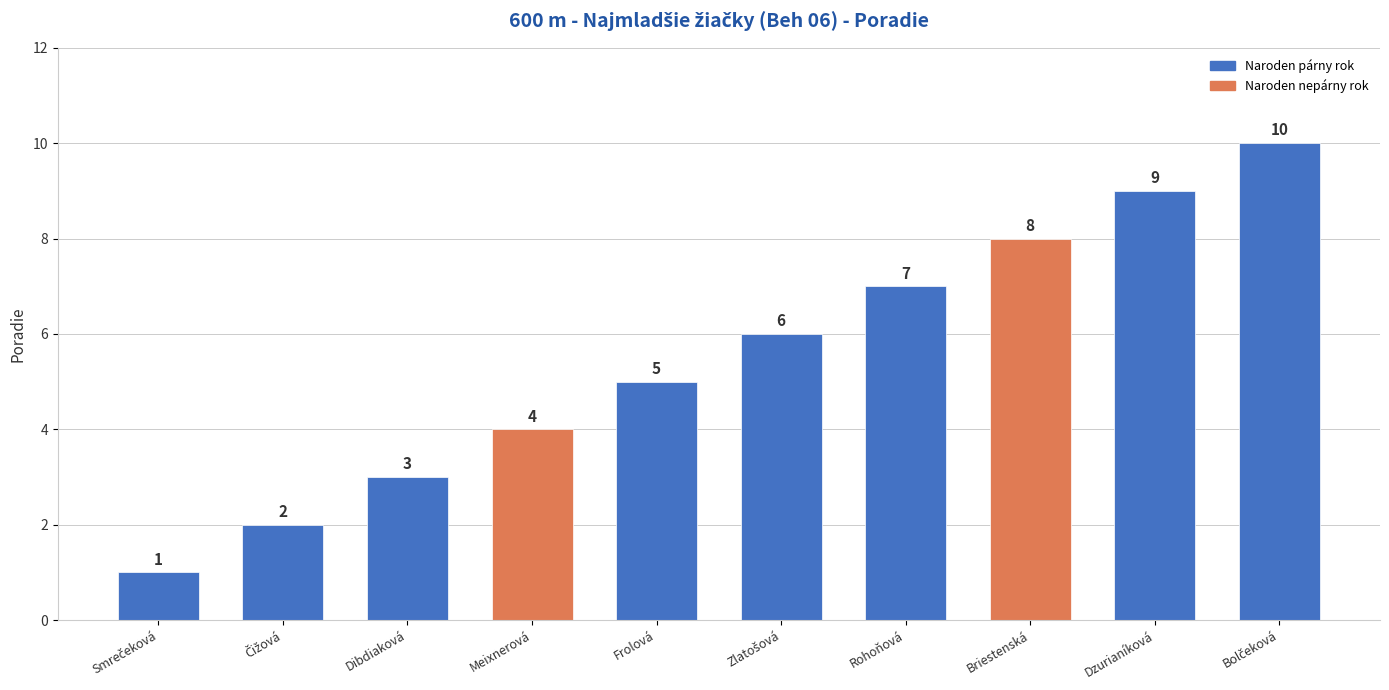

Count the values in the range 3 to 8.

6